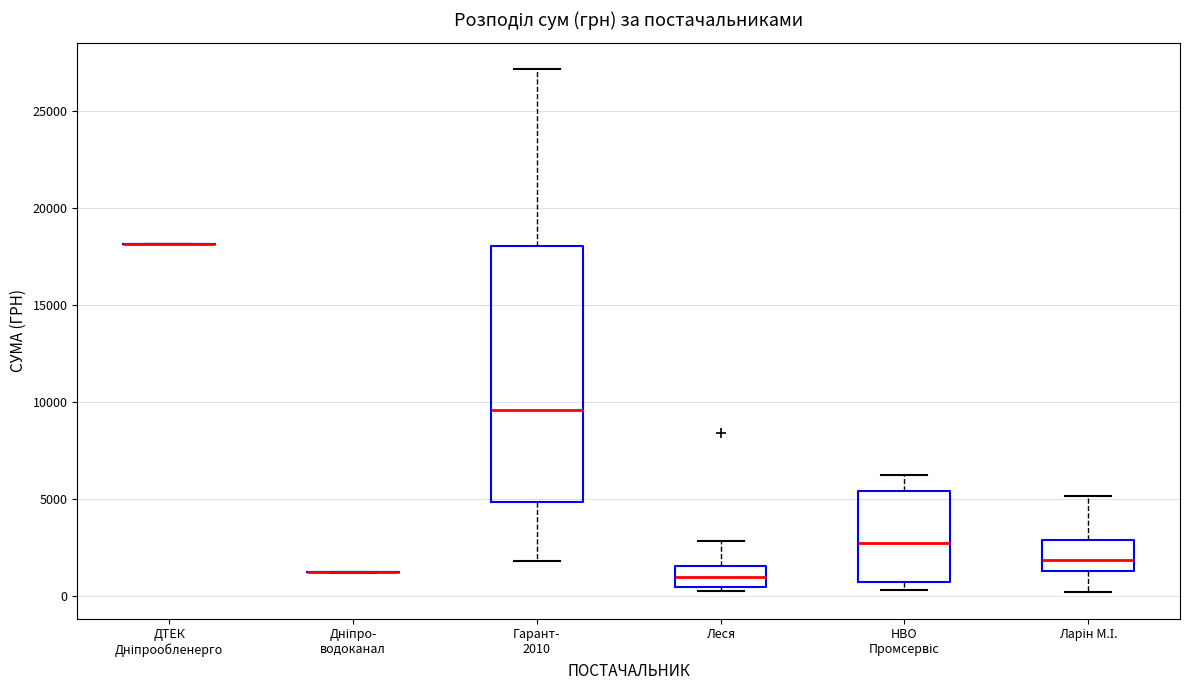

Where does the lower whisker of the box for Гарант- 2010 end on the y-axis? The values are not printed on the chart, so give them approximately, as read against the axis.

2000